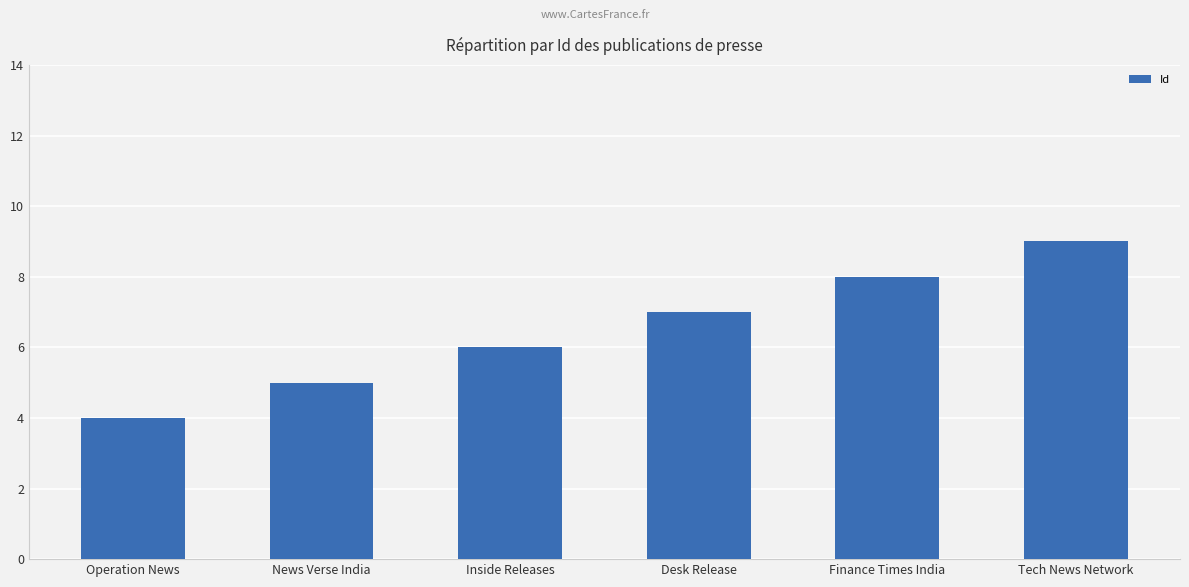

List the labels in order of value, largest first.

Tech News Network, Finance Times India, Desk Release, Inside Releases, News Verse India, Operation News